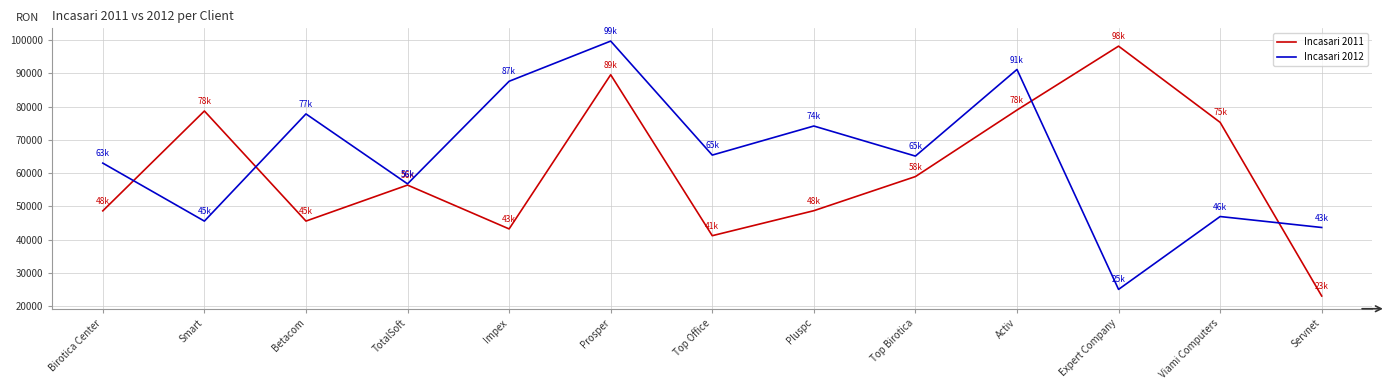

List the series in order of their overall mean, highest first.

Incasari 2012, Incasari 2011